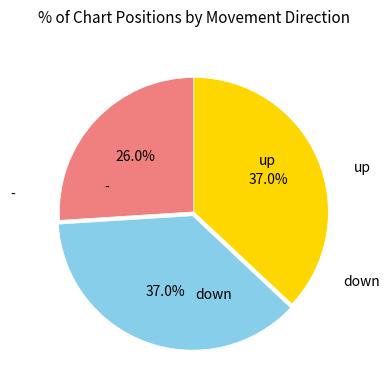

Is down the majority of the pie?

No